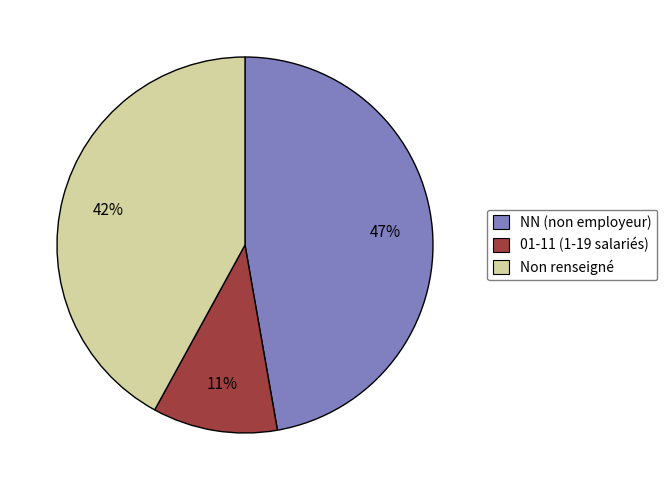

Is there a majority slice in this chart?

No